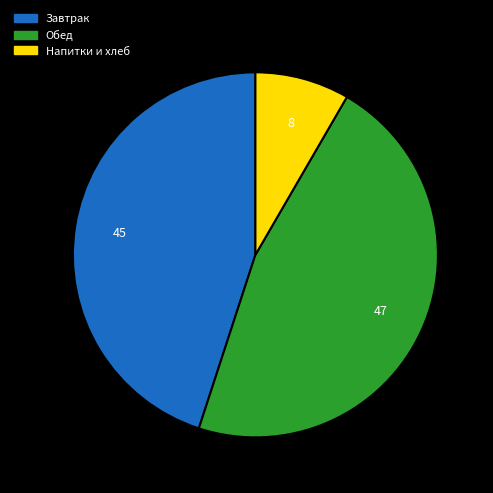

Is there a majority slice in this chart?

No